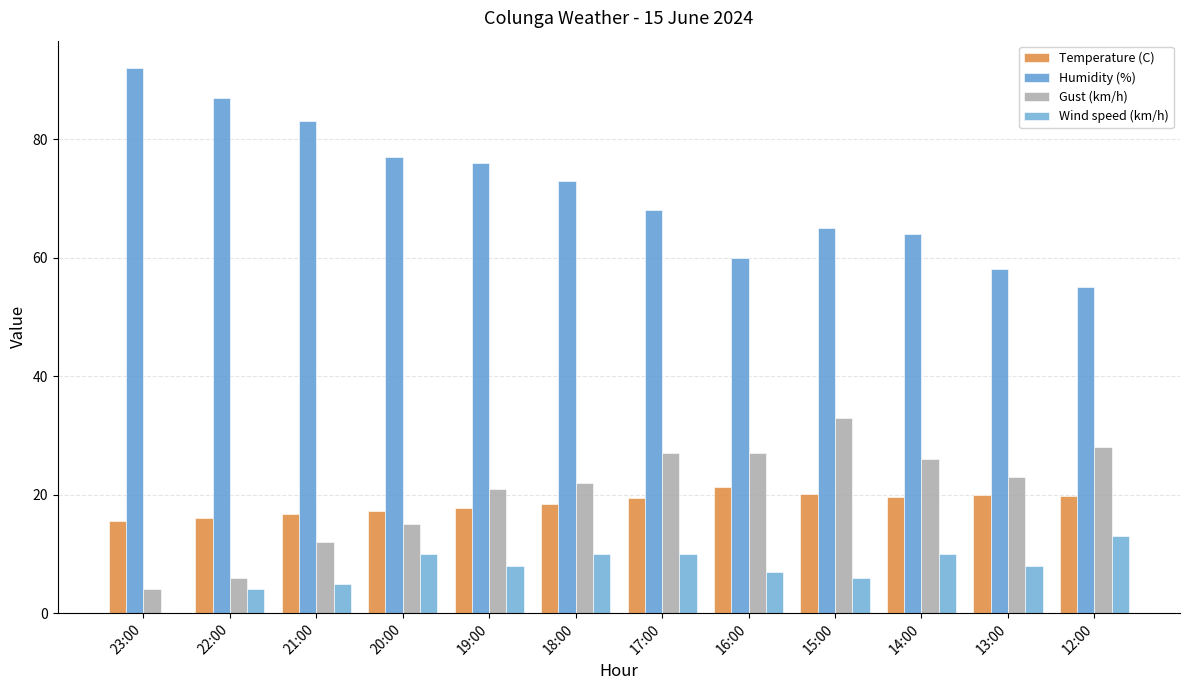

The Temperature (C) series shows 15.6 at 23:00. True or false?

True